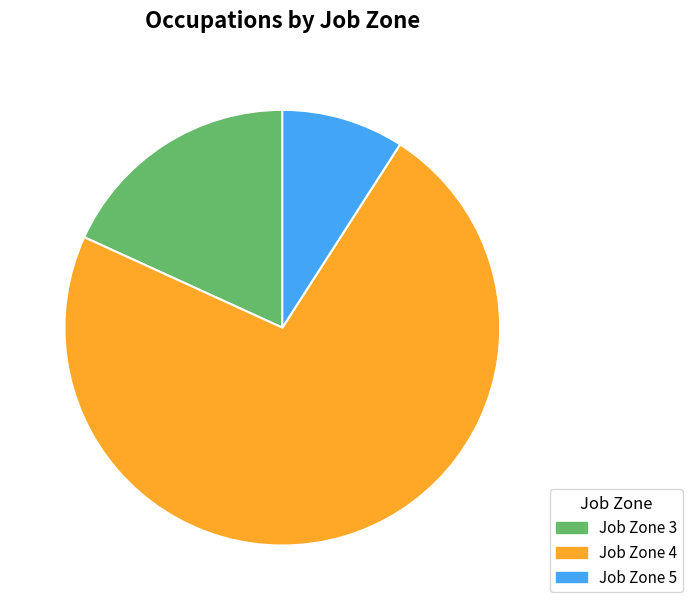

What is the smallest slice in the pie chart?

Job Zone 5